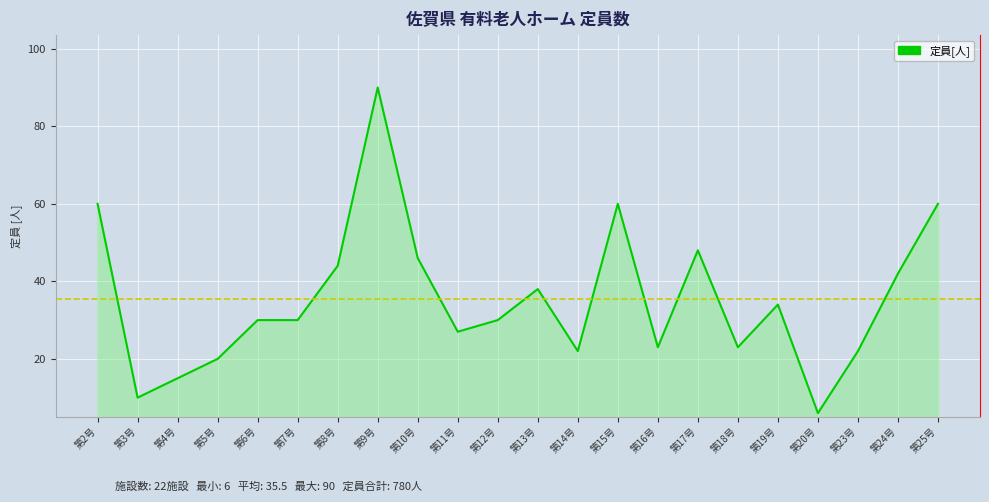

What is the smallest value displayed?

6